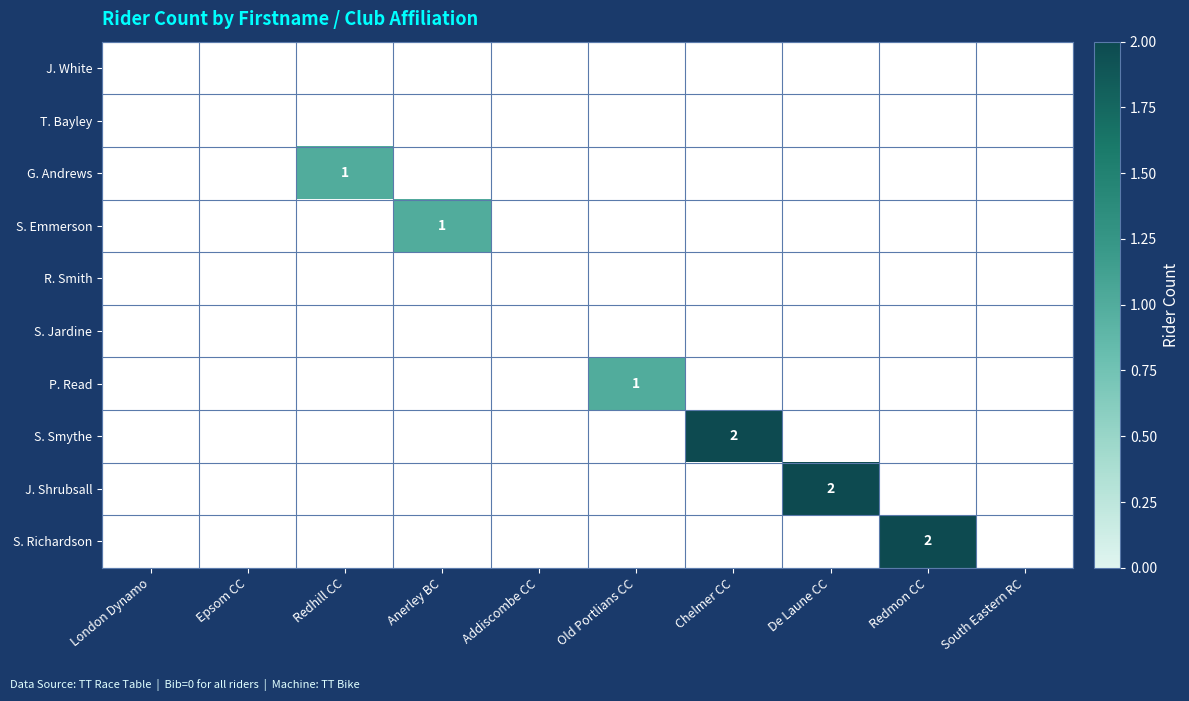

Which series has the largest range (max minus min)?

S. Smythe